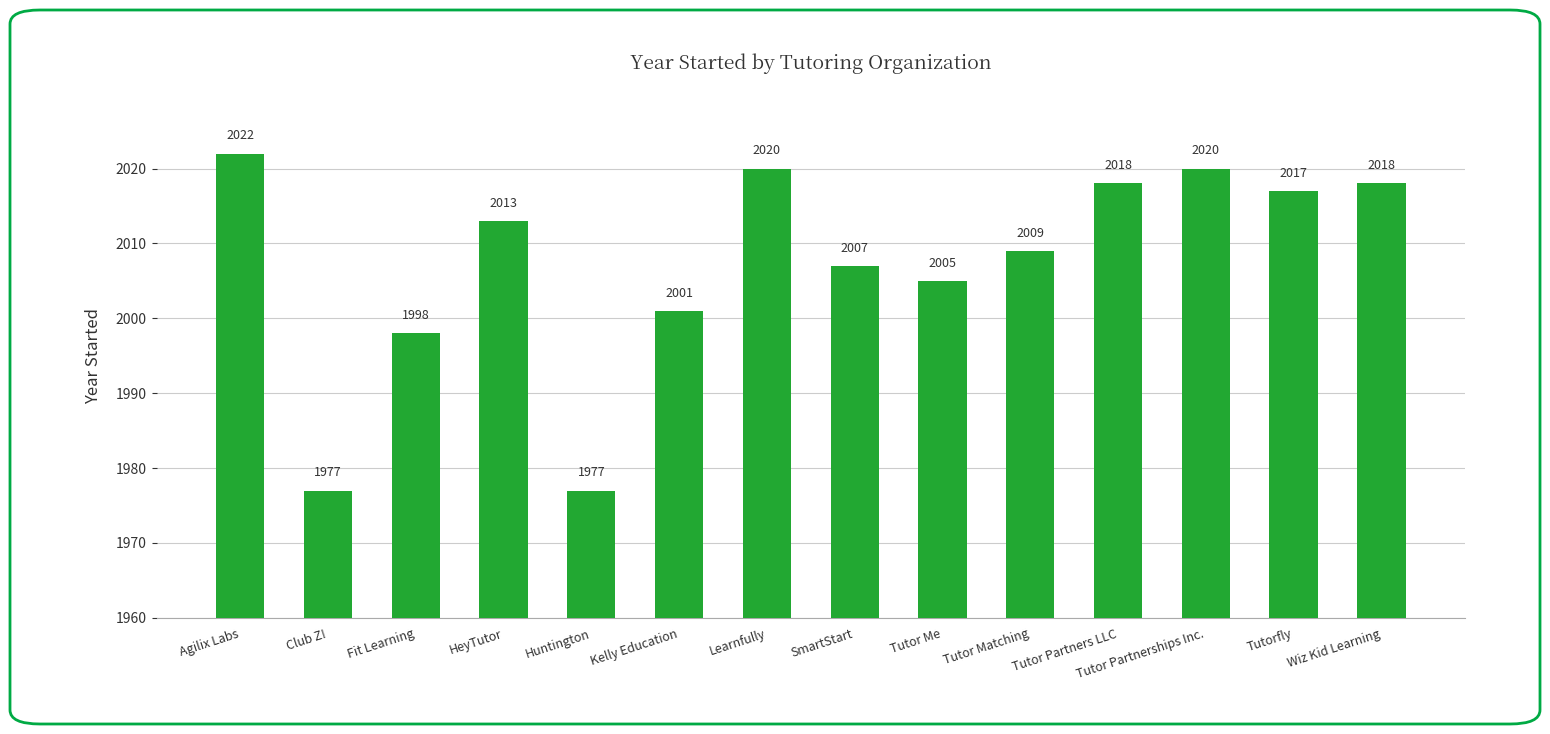

What is the greatest value displayed?

2022